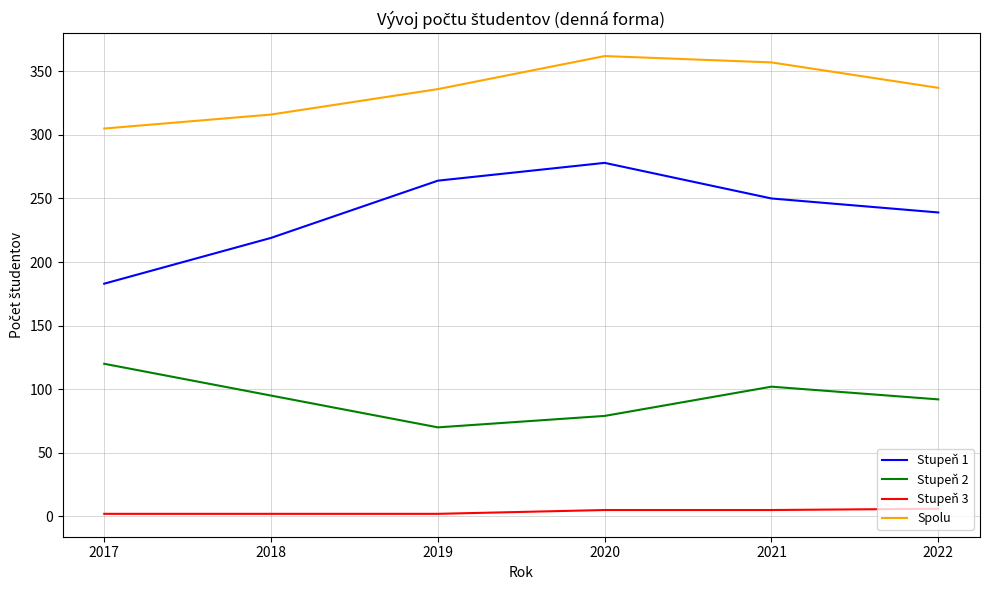

At which label does Stupeň 2 first exceed 95?

2021